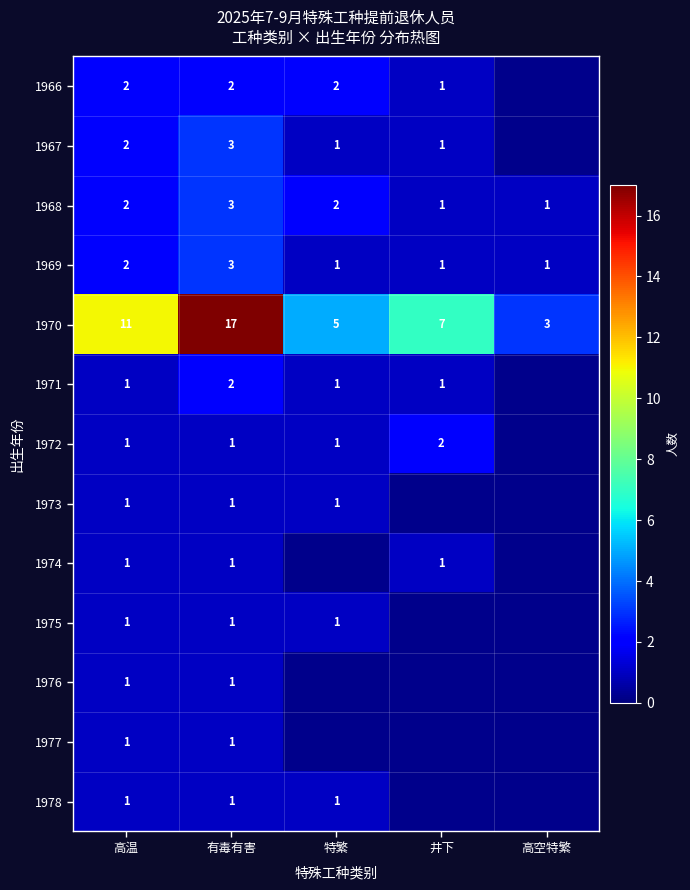

True or false: 1970 has a value of 5 at 特繁.

True